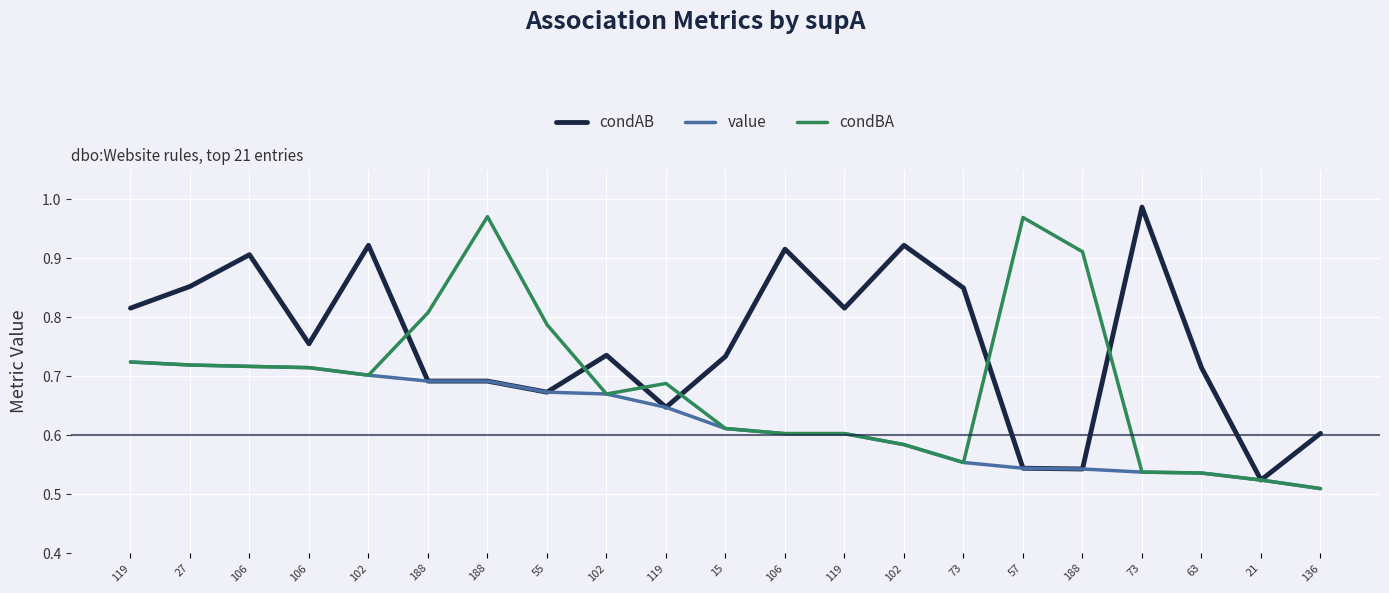

What is the difference between the maximum and minimum values in the condBA series?

0.5